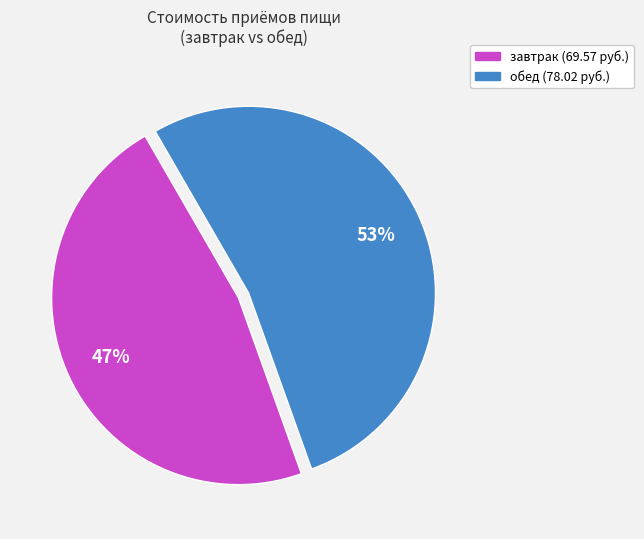

The завтрак slice represents 47% of the pie. True or false?

True